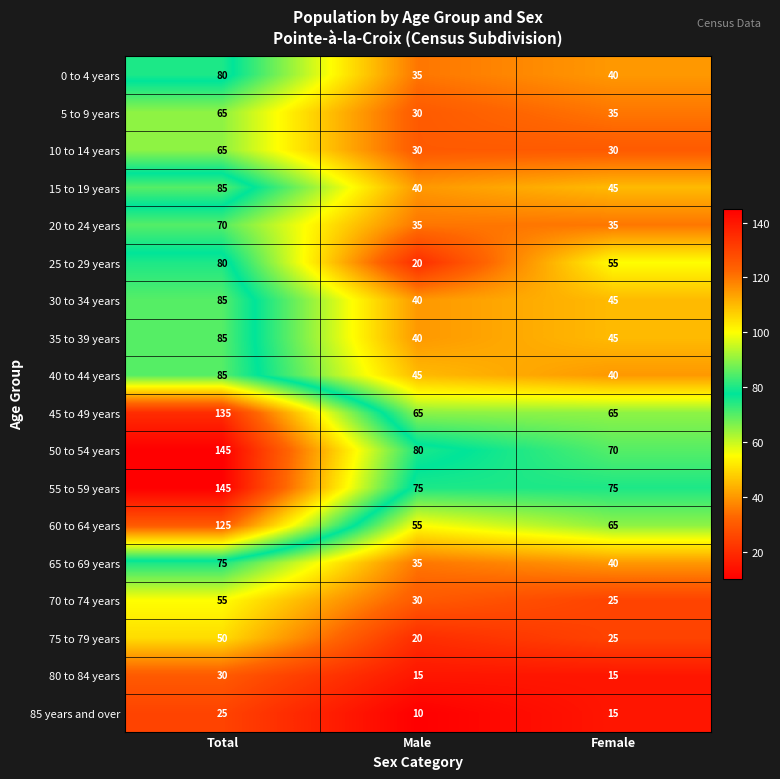

Is the value of 20 to 24 years at Total greater than the value of 70 to 74 years at Male?

Yes